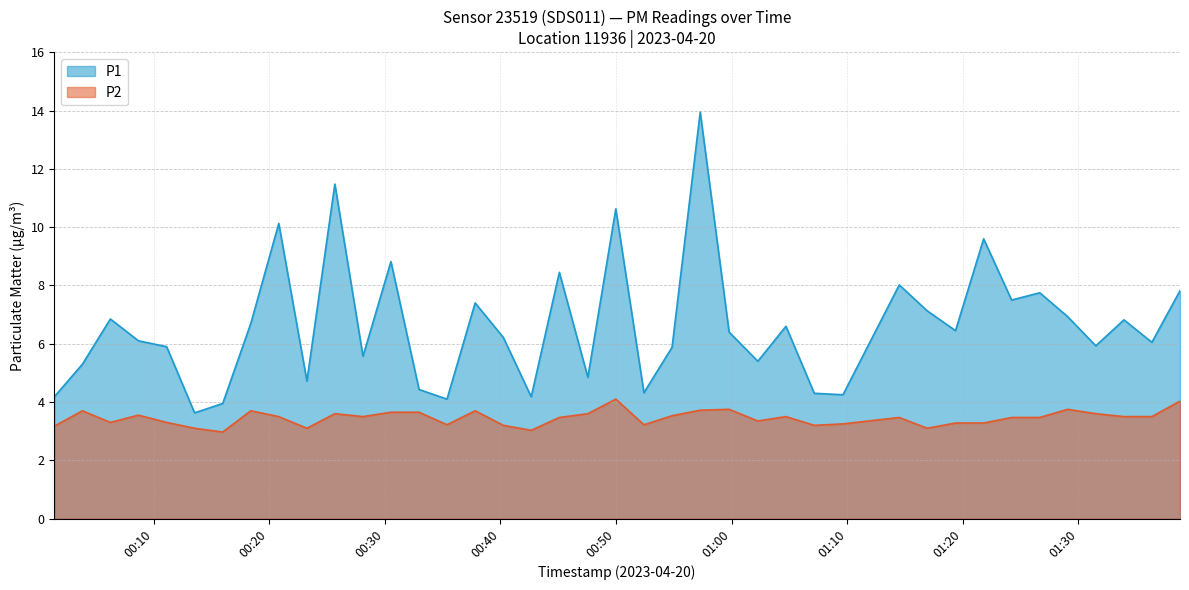

In P1, how many points are lower than both neighbors (excluding endpoints)?

13